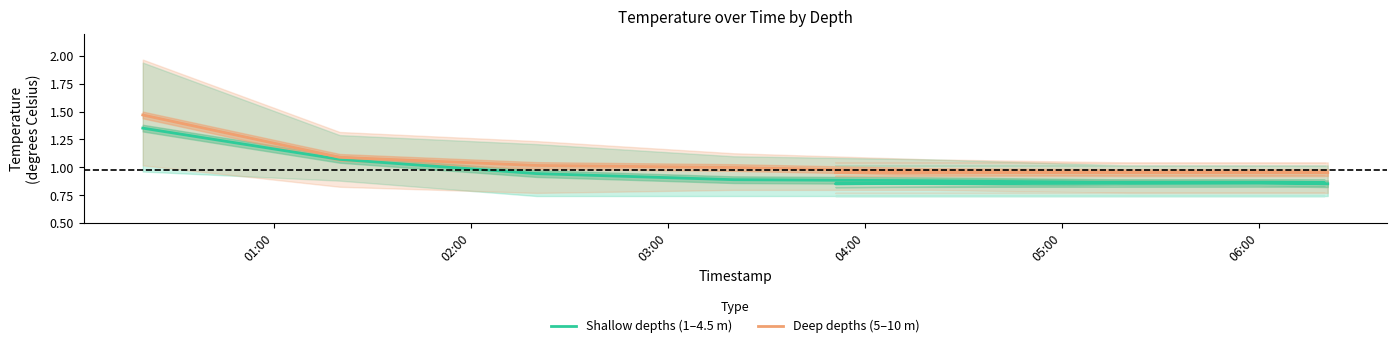

What is the average value of the Shallow depths (1–4.5 m) series?

0.9